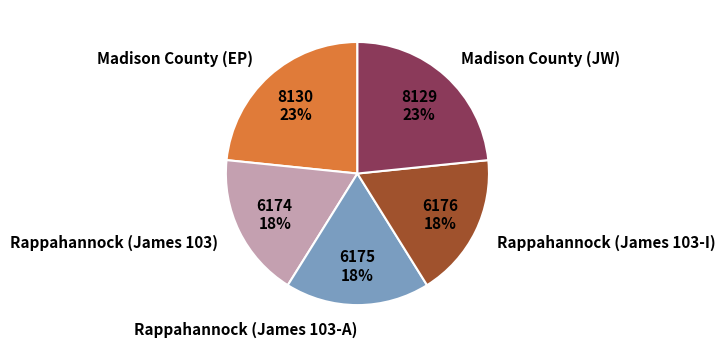

To the nearest percent, what is the average slice percentage?

20%